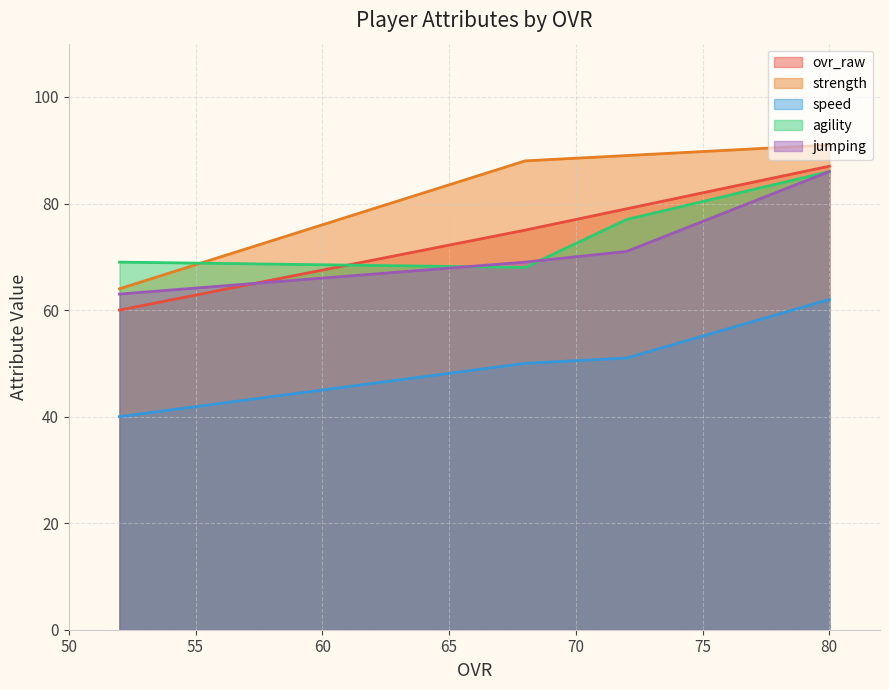

What is the difference between the maximum and second lowest values in the ovr_raw series?

12